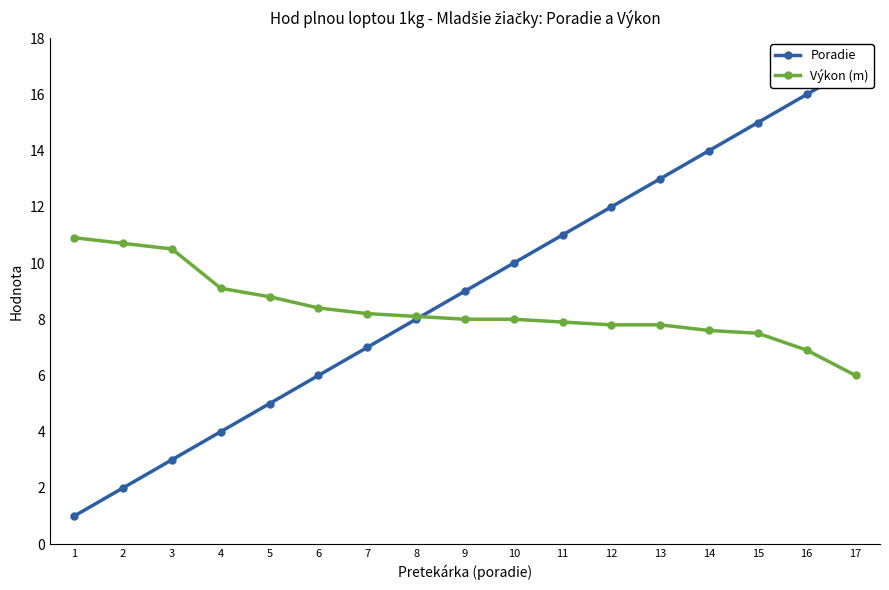

At which label does Výkon (m) reach its minimum?

17